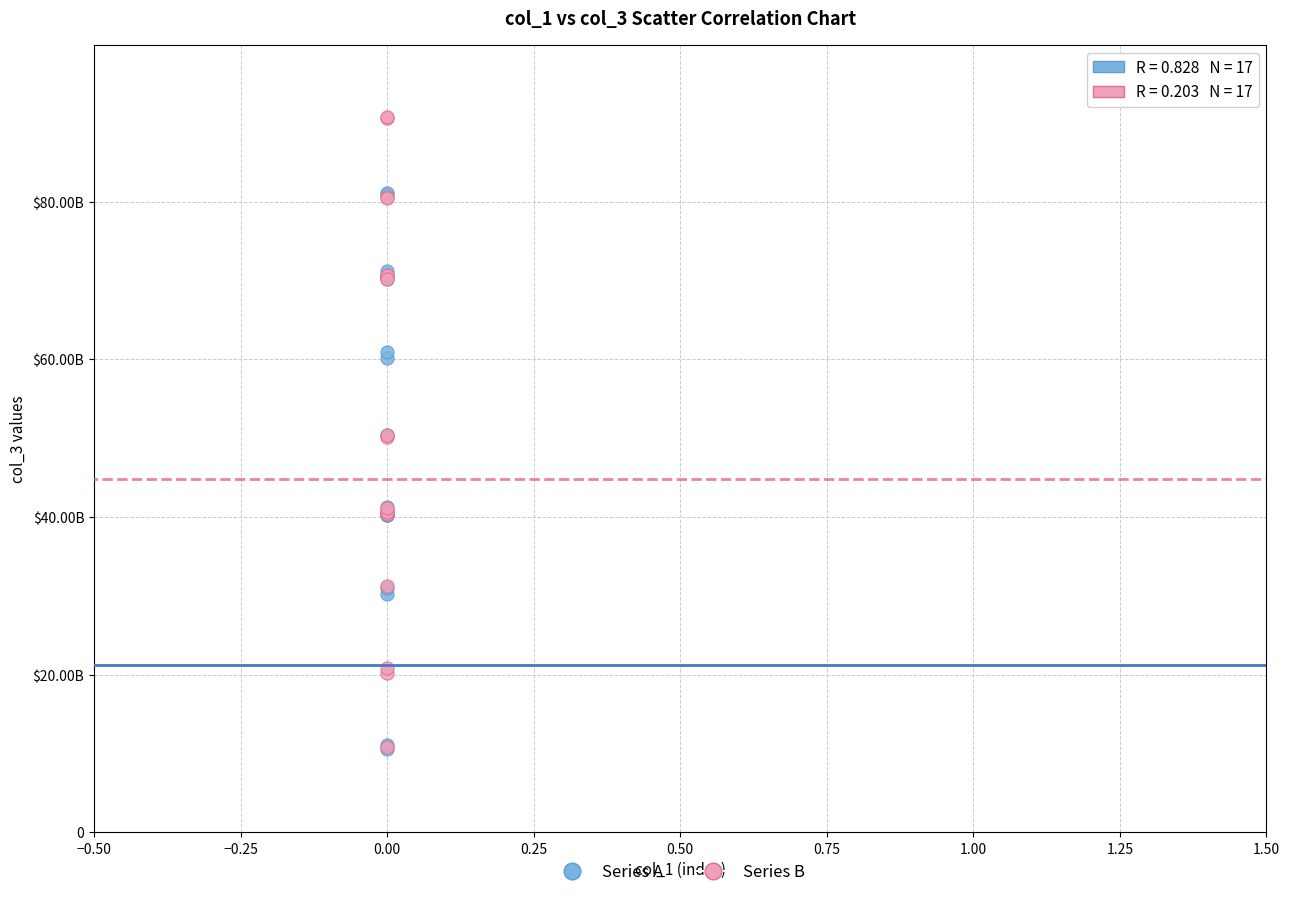

Which series has the widest spread of Y values?

Series B